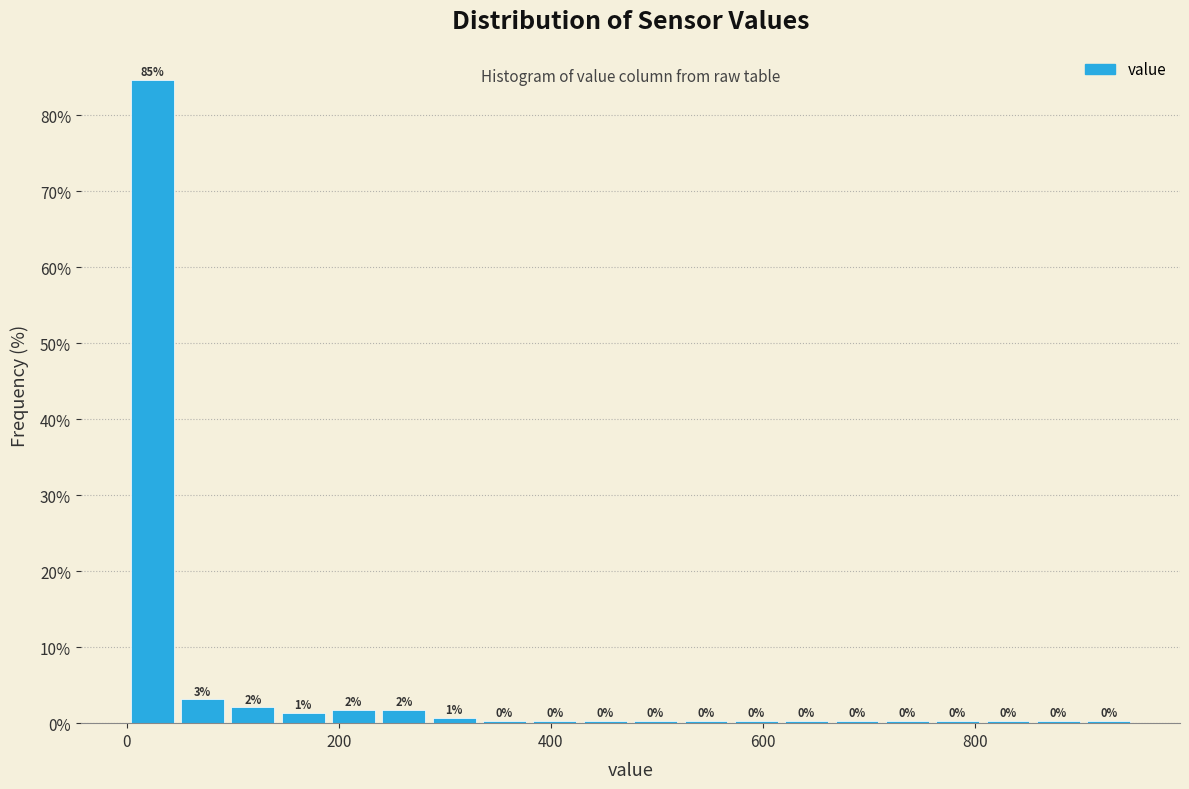

Read against the x-axis, roughly where is the centre of the tallest bar?

20